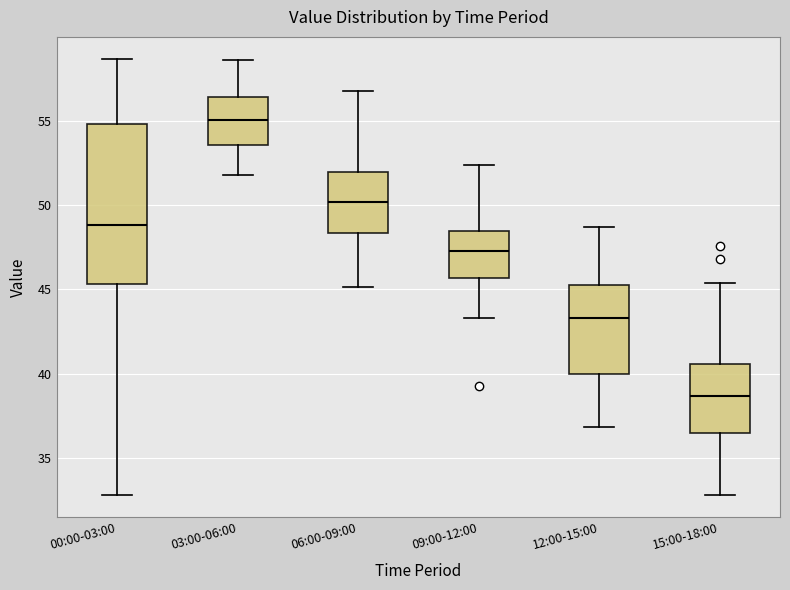

Where is the lower edge of the box for 09:00-12:00 on the y-axis? The values are not printed on the chart, so give them approximately, as read against the axis.

45.5